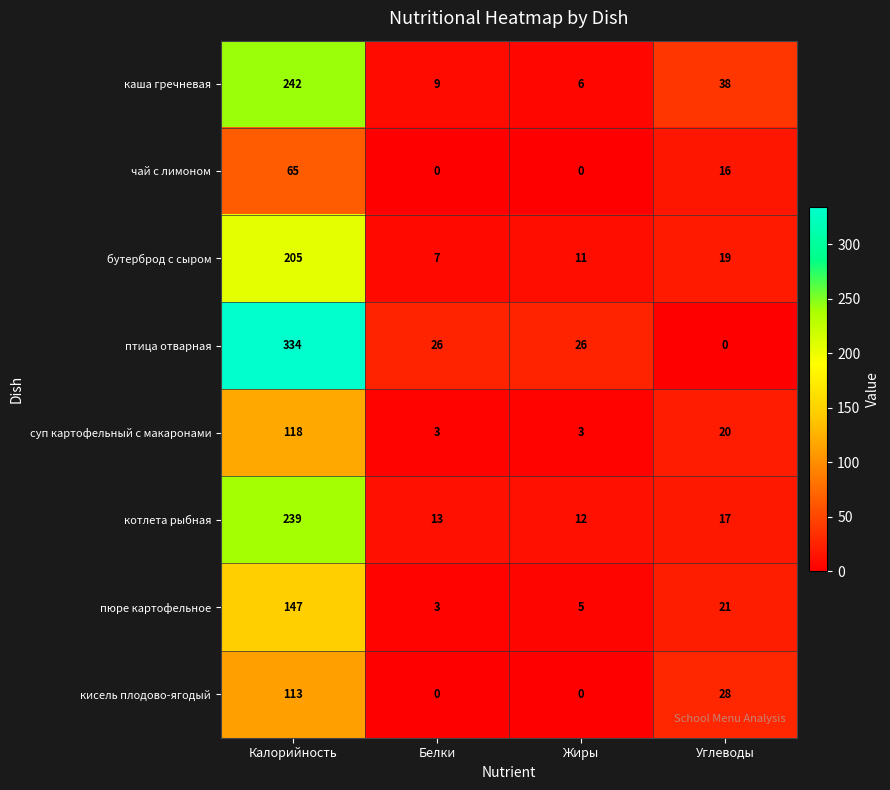

What is the total value across all series at Калорийность?

1463